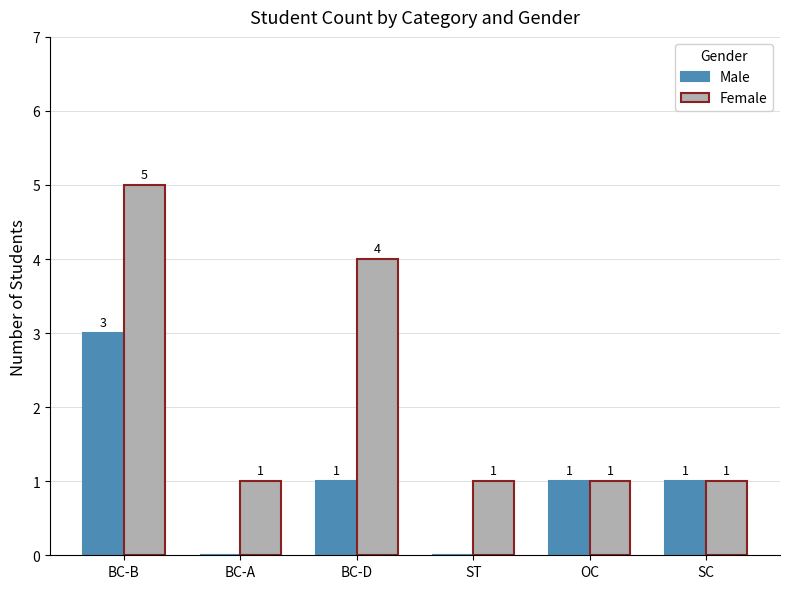

Which series has the largest total across all categories?

Female